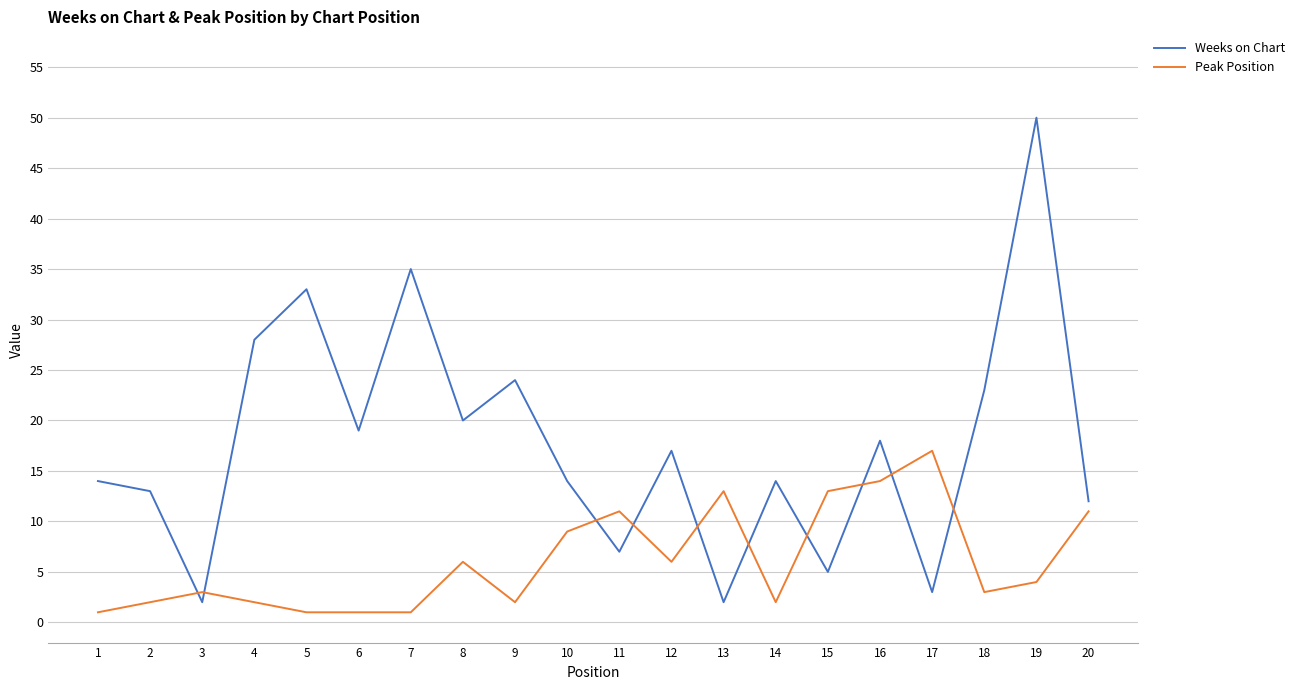

What is the minimum value for Weeks on Chart?

2